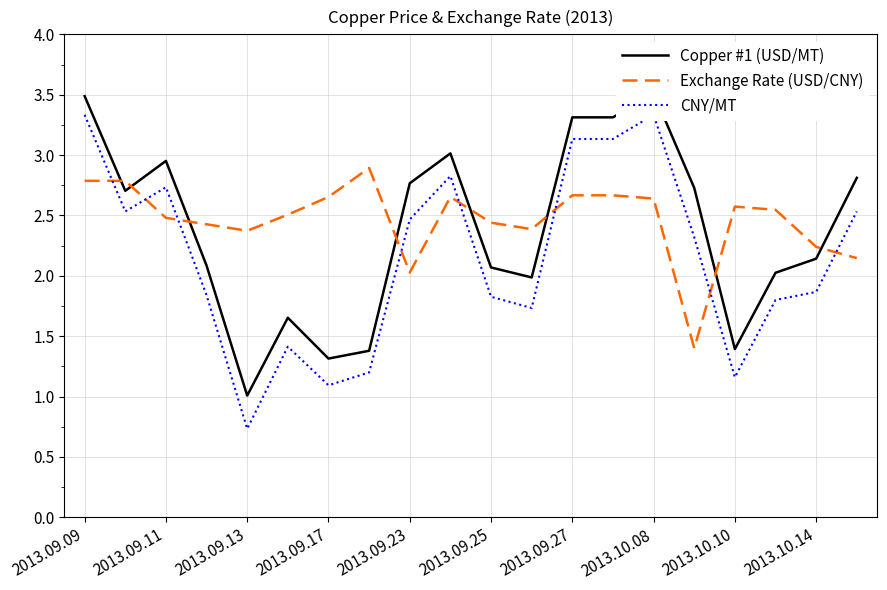

What is the maximum value for Exchange Rate (USD/CNY)?

2.9